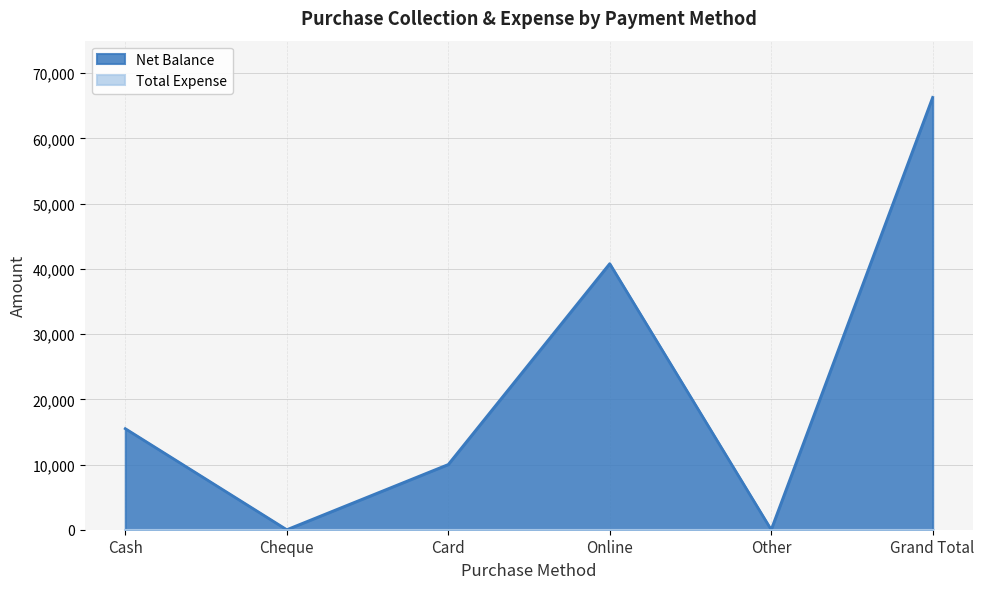

Is it true that the value at Online is 55007?

False